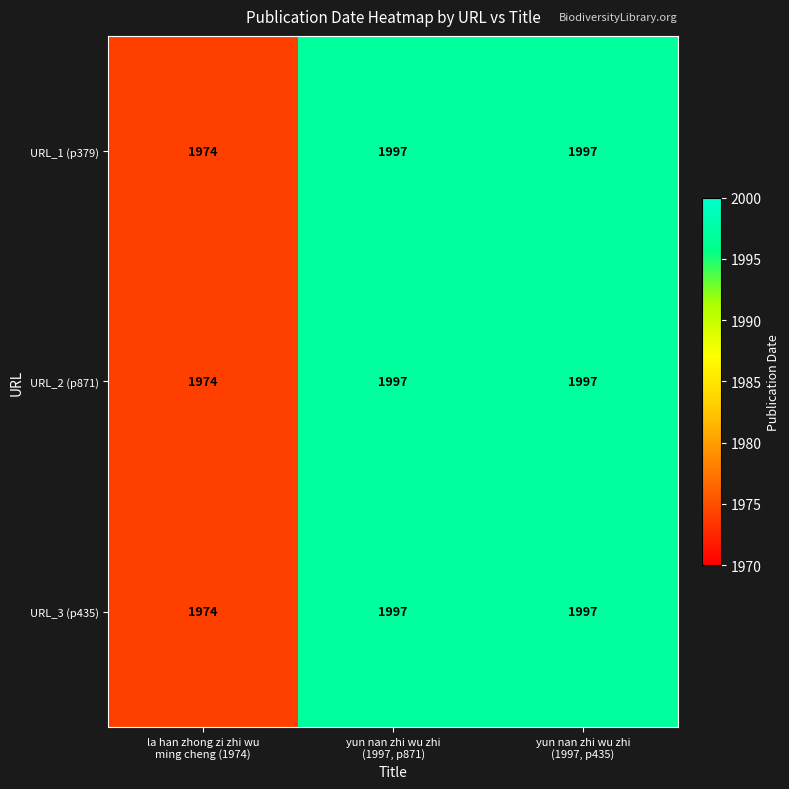

Reading left to right, transcribe all the data shown in this chart.

URL_1 (p379): 1974	1997	1997
URL_2 (p871): 1974	1997	1997
URL_3 (p435): 1974	1997	1997